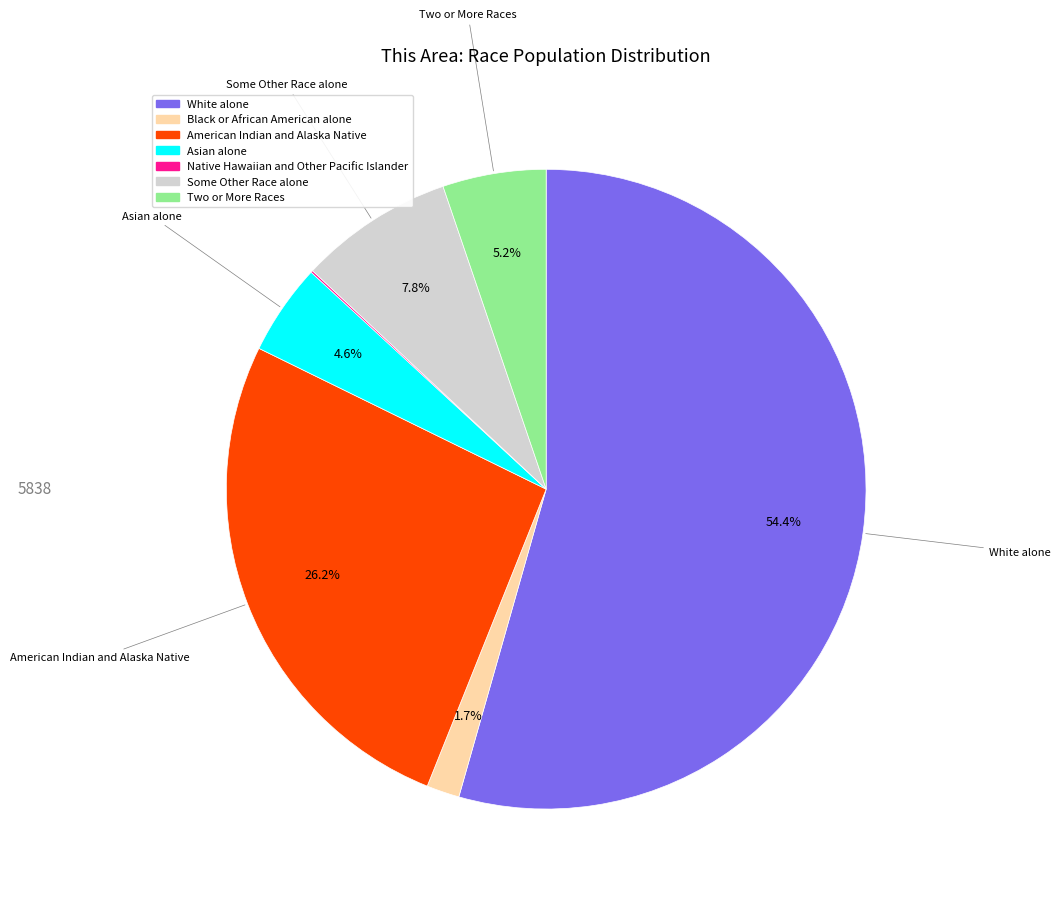

To the nearest percent, what portion does Some Other Race alone represent?

8%